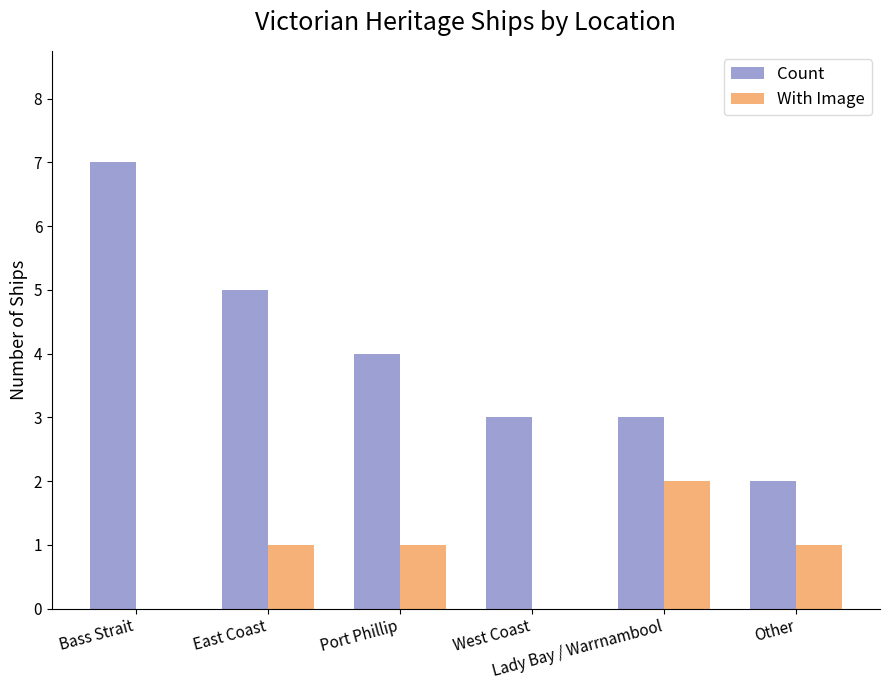

How many series are shown in this chart?

2